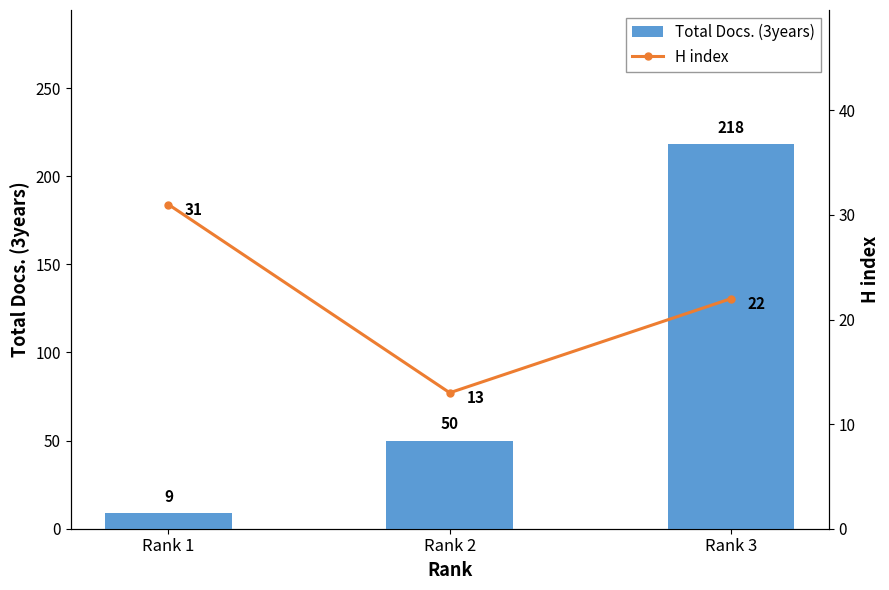

Rank the series by their average value, from highest to lowest.

Total Docs. (3years), H index